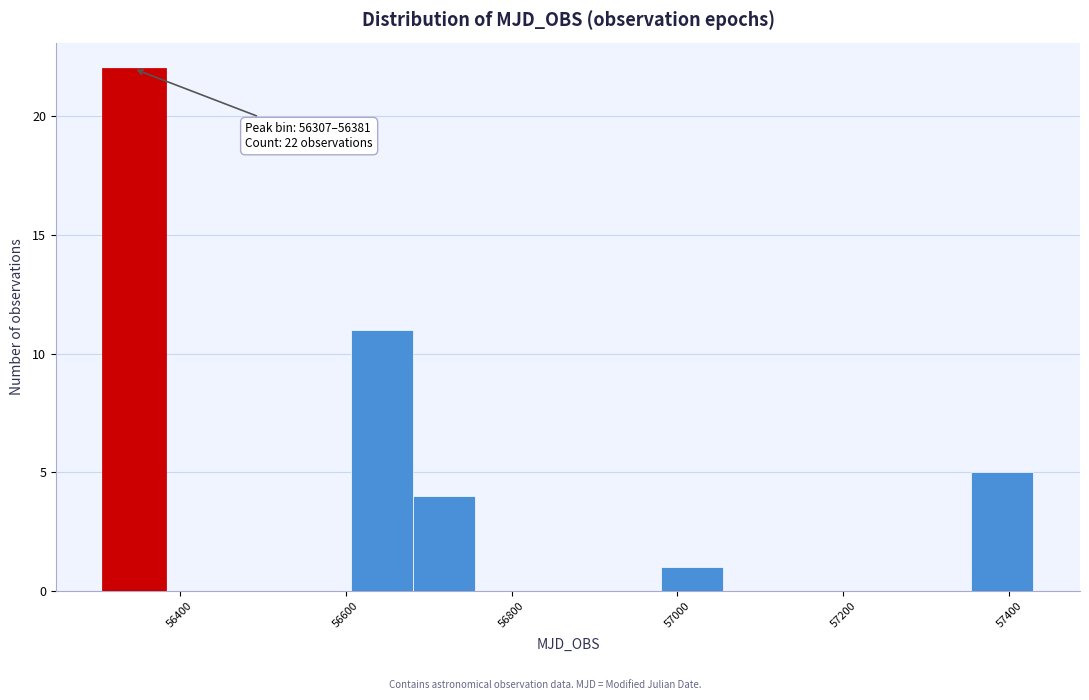

Around what value on the x-axis is the tallest bar? Give the approximate position of its centre, as read against the axis.

56340